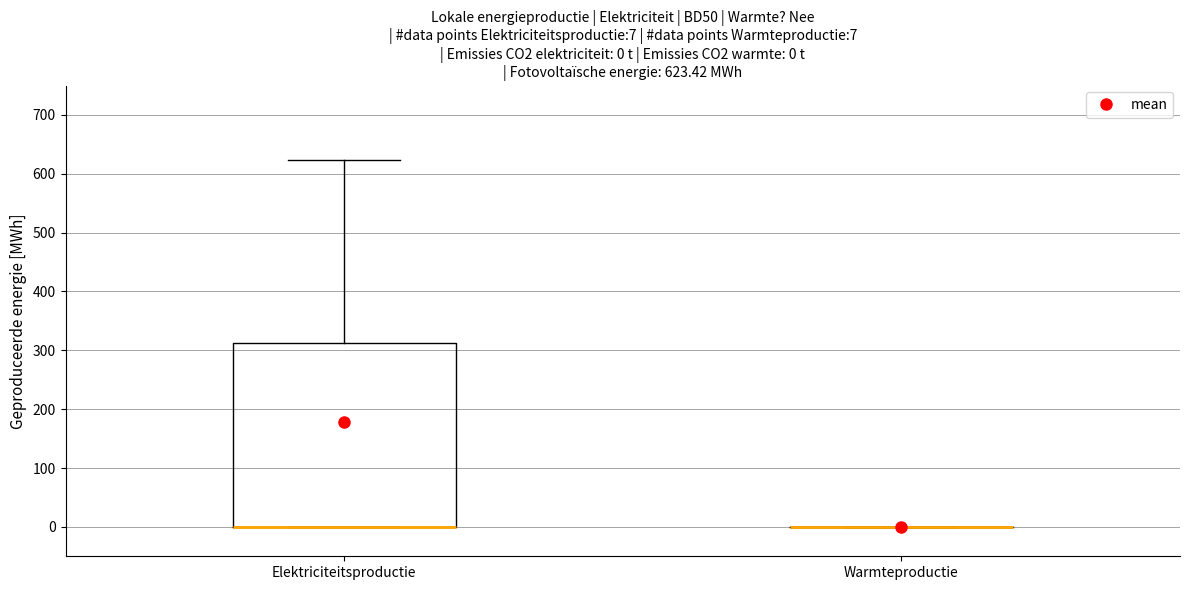

Which box is the tallest, from its lower edge to its upper edge?

Elektriciteitsproductie